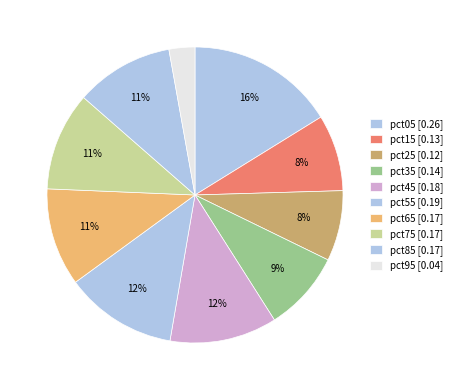

Rank the categories by value from lowest to highest.

pct95, pct25, pct15, pct35, pct65, pct85, pct75, pct45, pct55, pct05